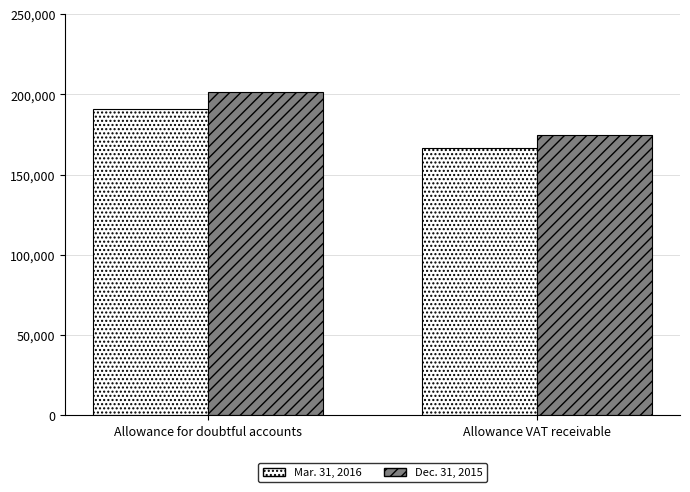

At which category does the chart reach its peak across all series?

Allowance for doubtful accounts